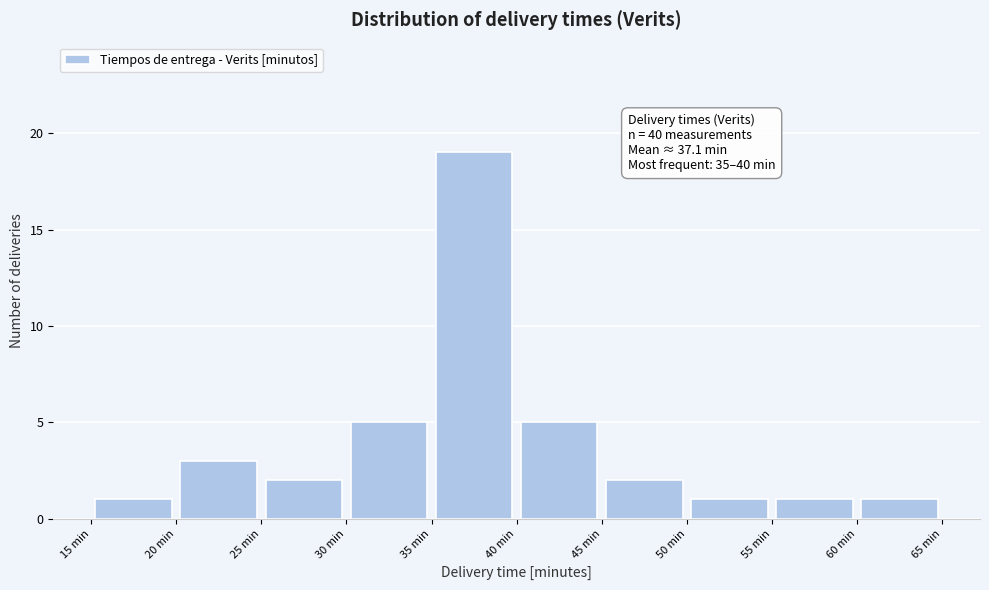

Over which range of the x-axis is the bar tallest?

35 to 40